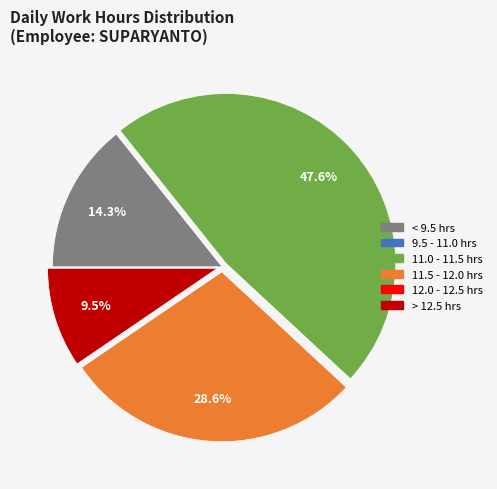

Does any single category account for the majority?

No